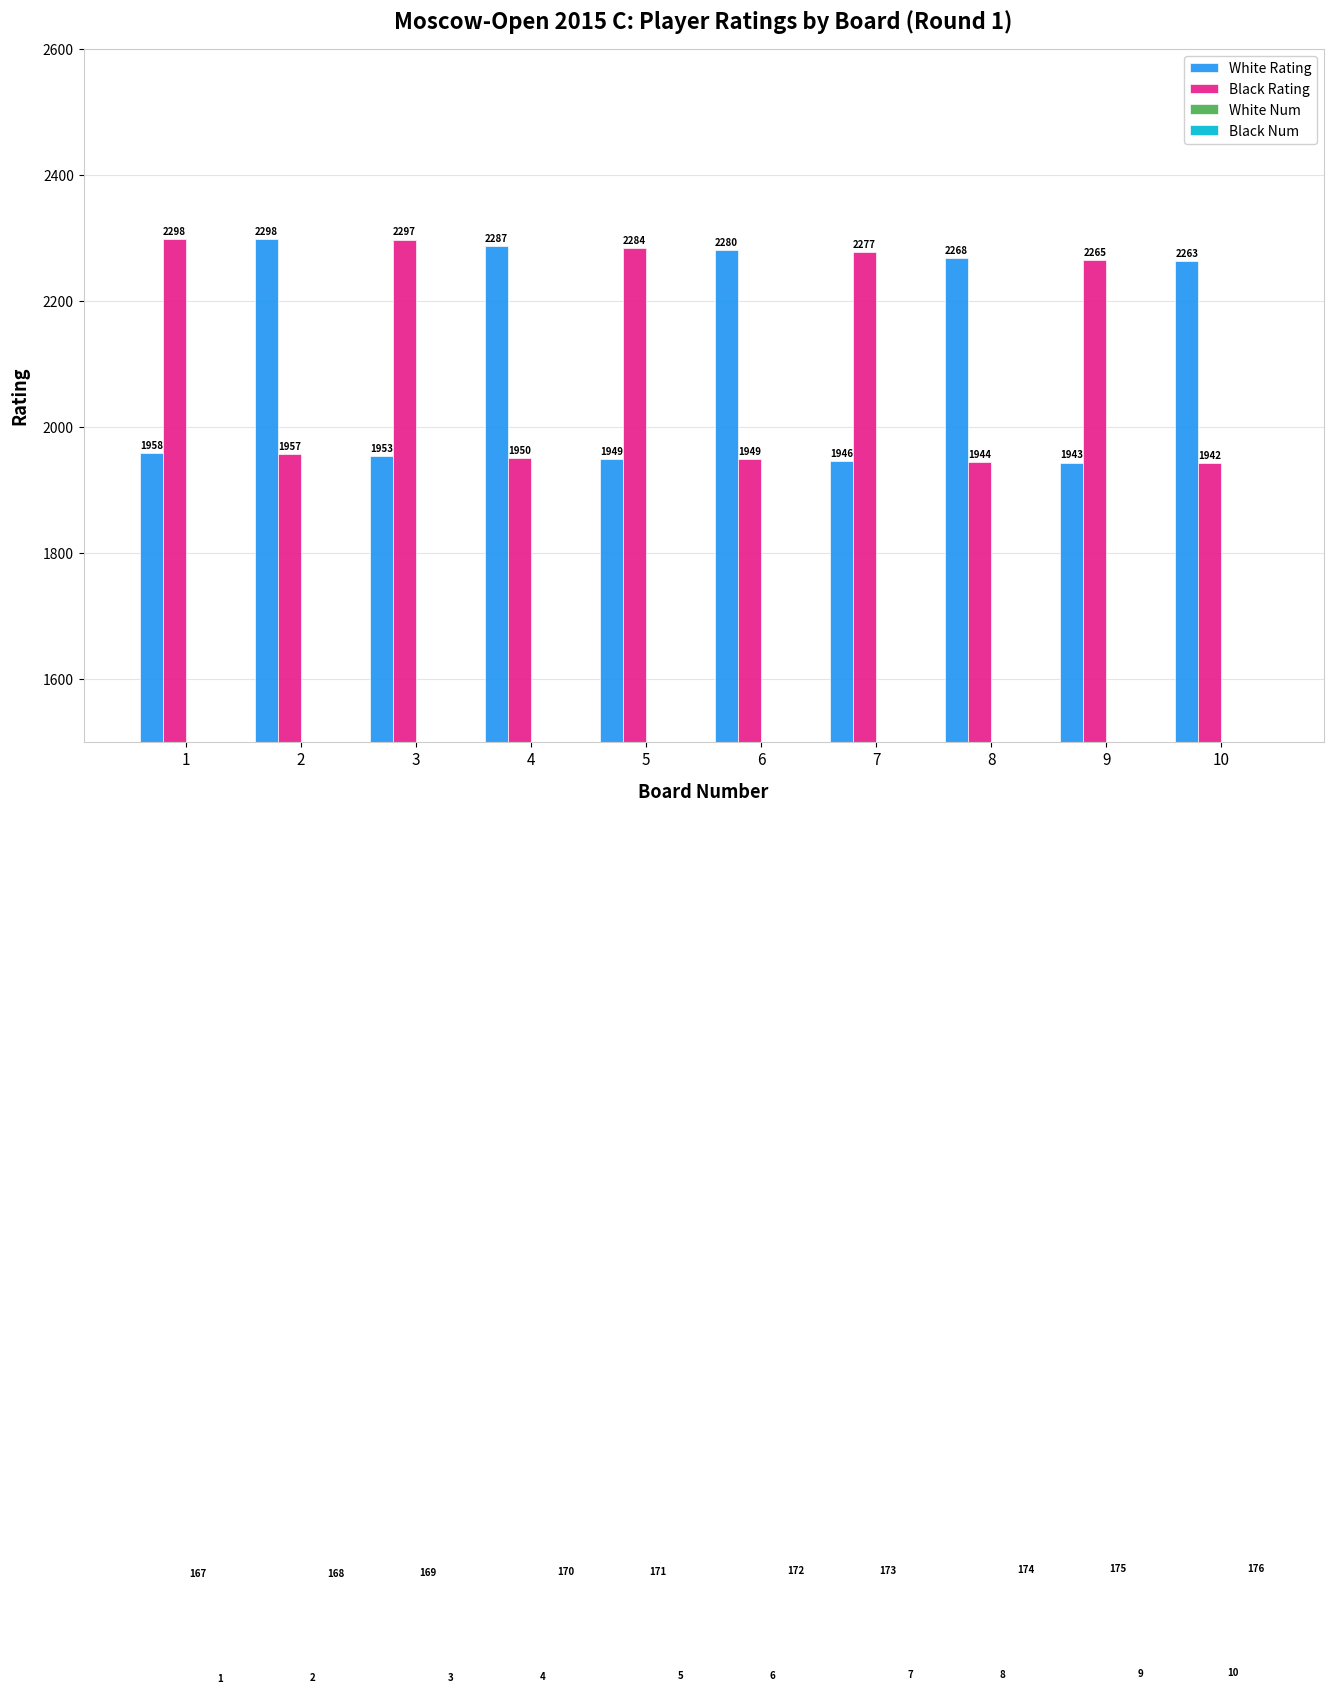

List the series in order of their peak value, highest first.

White Rating, Black Rating, Black Num, White Num